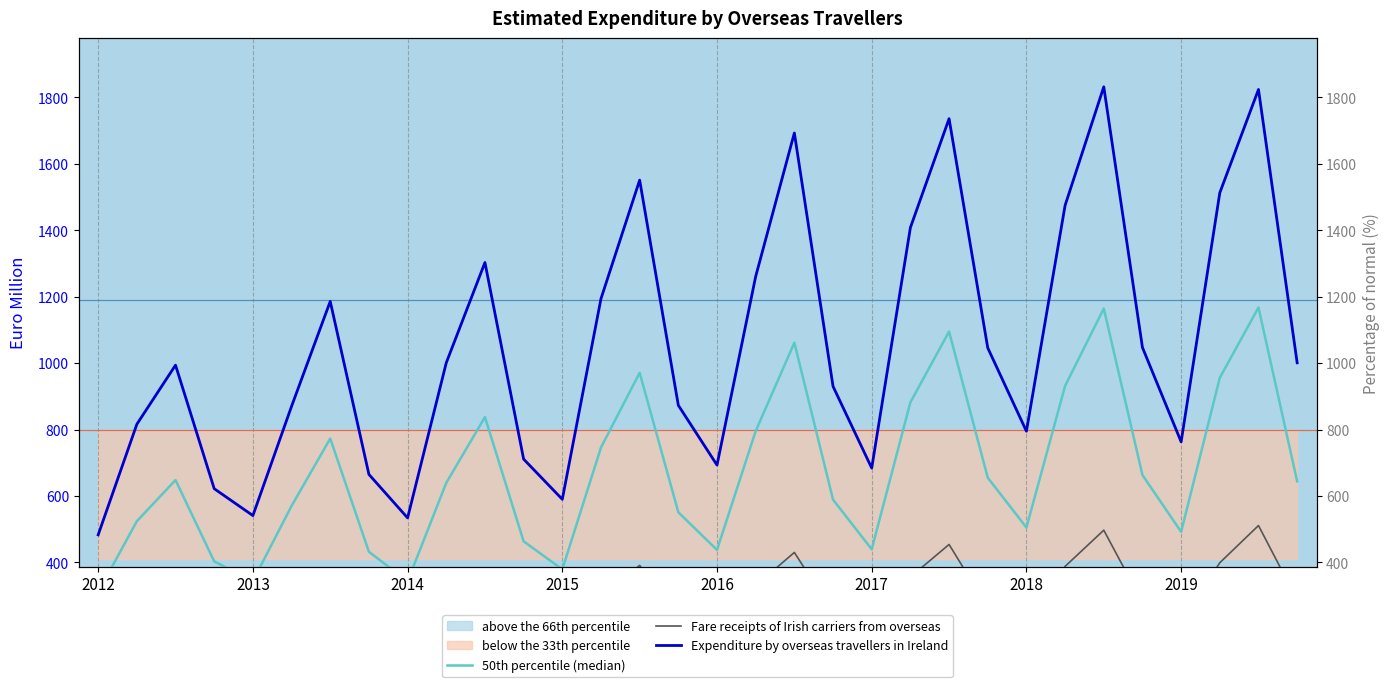

What is the average value of the Expenditure by overseas travellers in Ireland series?

1051.1